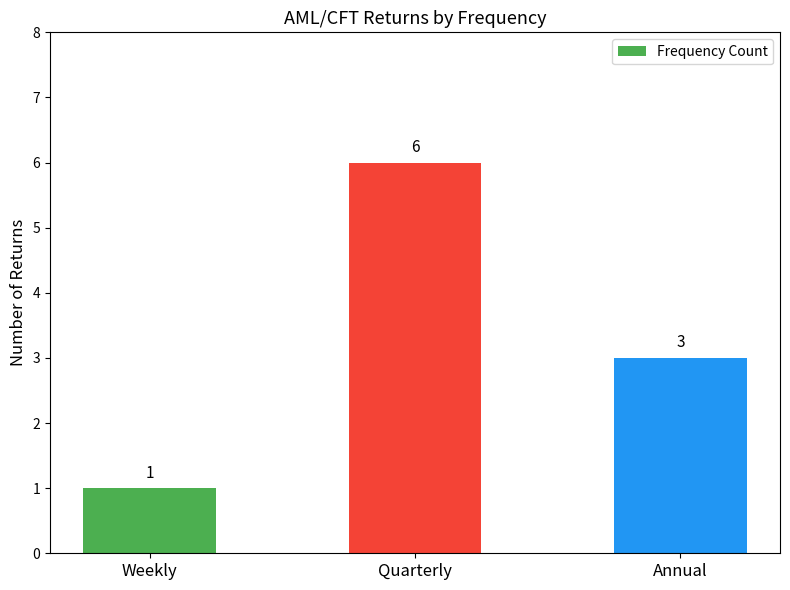

What is the label of the 2nd bar from the right?

Quarterly